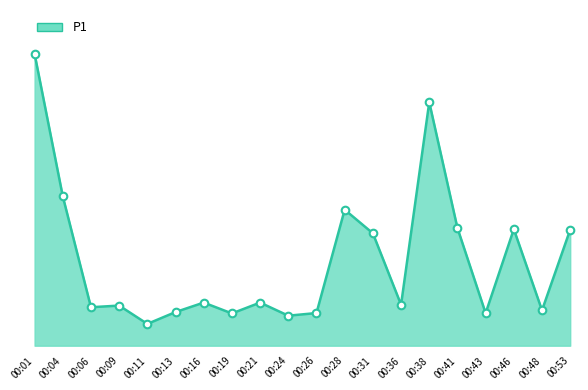

What is the change in value from 00:38 to 00:53?

-65.2